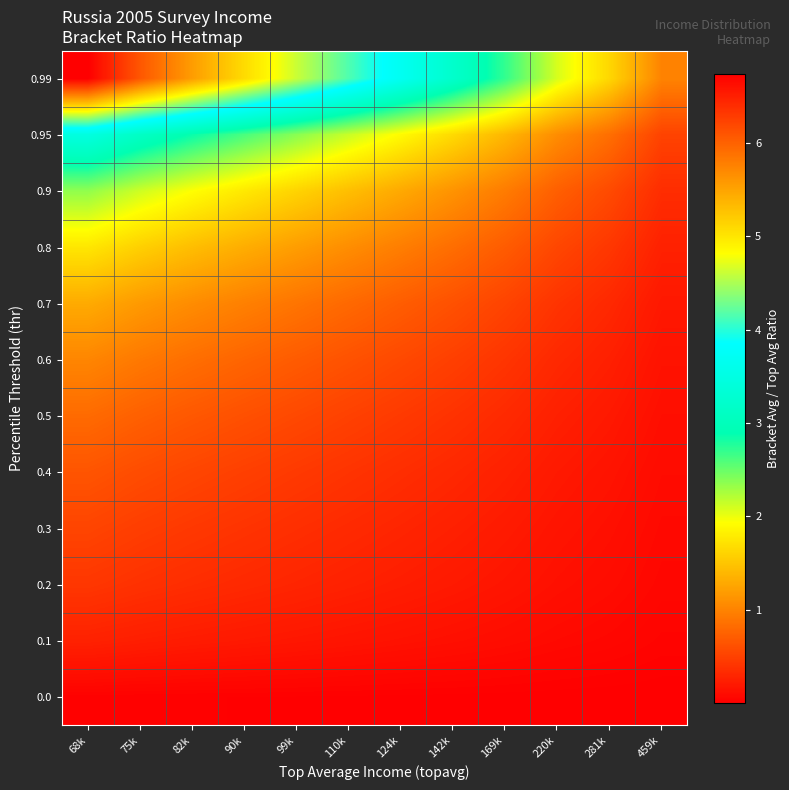

Reading left to right, extract all data points from this chart.

0.0: 68k=0.0	75k=0.0	82k=0.0	90k=0.0	99k=0.0	110k=0.0	124k=0.0	142k=0.0	169k=0.0	220k=0.0	281k=0.0	459k=0.0
0.1: 68k=0.3	75k=0.2	82k=0.2	90k=0.2	99k=0.2	110k=0.2	124k=0.1	142k=0.1	169k=0.1	220k=0.1	281k=0.1	459k=0.0
0.2: 68k=0.4	75k=0.4	82k=0.3	90k=0.3	99k=0.3	110k=0.3	124k=0.2	142k=0.2	169k=0.2	220k=0.1	281k=0.1	459k=0.1
0.3: 68k=0.5	75k=0.5	82k=0.4	90k=0.4	99k=0.4	110k=0.3	124k=0.3	142k=0.3	169k=0.2	220k=0.2	281k=0.1	459k=0.1
0.4: 68k=0.6	75k=0.6	82k=0.5	90k=0.5	99k=0.4	110k=0.4	124k=0.4	142k=0.3	169k=0.3	220k=0.2	281k=0.2	459k=0.1
0.5: 68k=0.8	75k=0.7	82k=0.7	90k=0.6	99k=0.6	110k=0.5	124k=0.4	142k=0.4	169k=0.3	220k=0.3	281k=0.2	459k=0.1
0.6: 68k=1.0	75k=0.9	82k=0.8	90k=0.8	99k=0.7	110k=0.6	124k=0.6	142k=0.5	169k=0.4	220k=0.3	281k=0.2	459k=0.2
0.7: 68k=1.3	75k=1.2	82k=1.1	90k=1.0	99k=0.9	110k=0.8	124k=0.7	142k=0.6	169k=0.5	220k=0.4	281k=0.3	459k=0.2
0.8: 68k=1.8	75k=1.6	82k=1.4	90k=1.3	99k=1.2	110k=1.1	124k=1.0	142k=0.8	169k=0.7	220k=0.5	281k=0.4	459k=0.3
0.9: 68k=2.3	75k=2.1	82k=1.9	90k=1.8	99k=1.6	110k=1.4	124k=1.3	142k=1.1	169k=0.9	220k=0.7	281k=0.6	459k=0.3
0.95: 68k=3.5	75k=3.1	82k=2.9	90k=2.6	99k=2.4	110k=2.1	124k=1.9	142k=1.7	169k=1.4	220k=1.1	281k=0.8	459k=0.5
0.99: 68k=6.7	75k=6.1	82k=5.6	90k=5.1	99k=4.6	110k=4.2	124k=3.7	142k=3.2	169k=2.7	220k=2.1	281k=1.6	459k=1.0